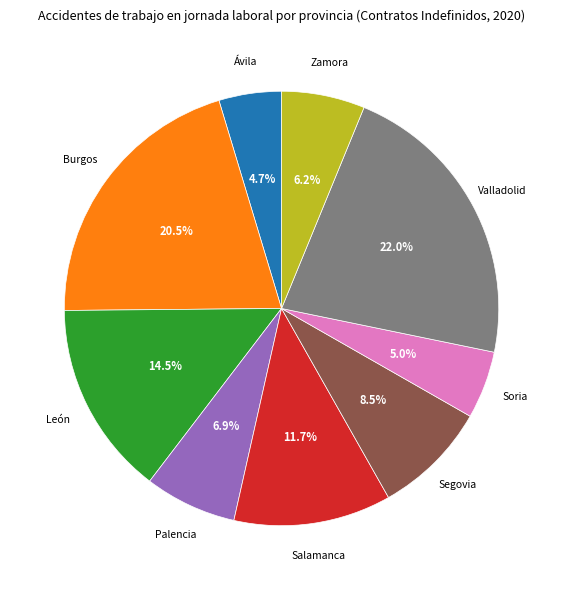

Does Segovia account for over 50% of the chart?

No